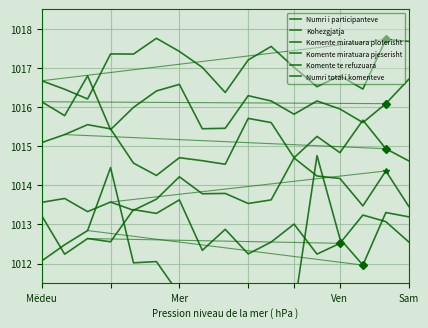

What is the minimum value for Komente miratuara pjeserisht?

1014.3